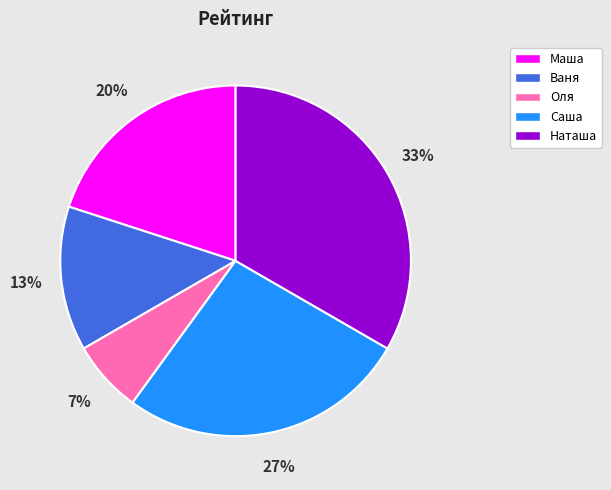

Which slice is the smallest?

Оля